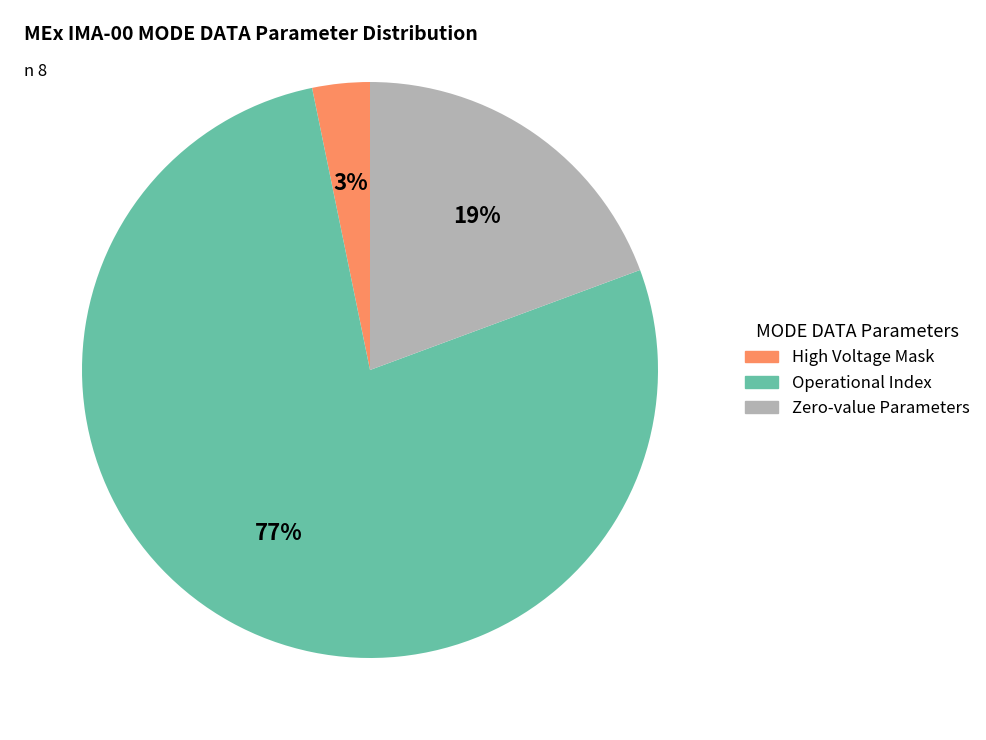

How many segments does this pie chart have?

3